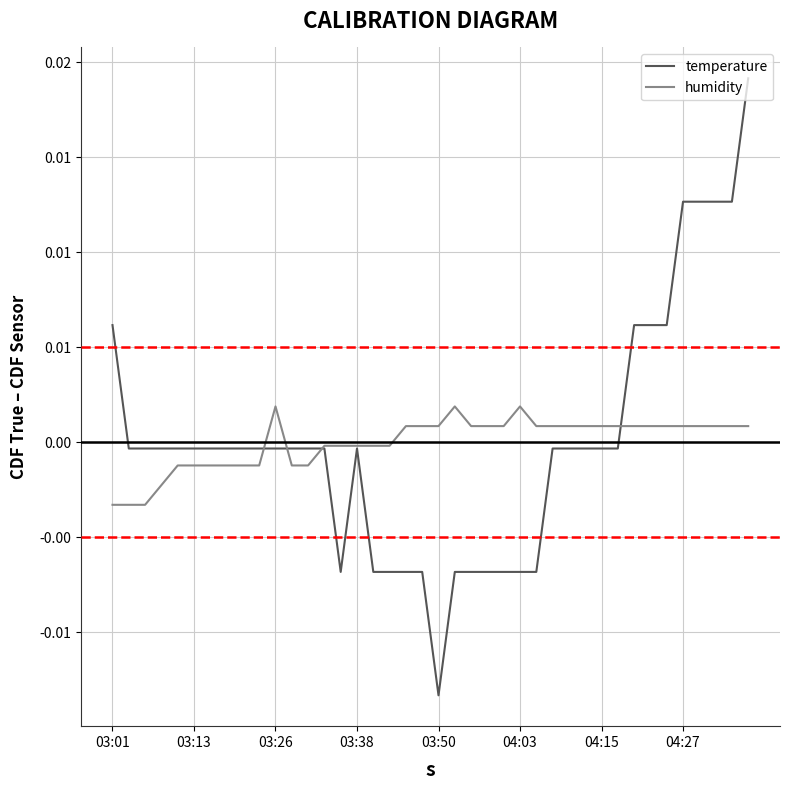

Which series has the widest spread of values?

temperature